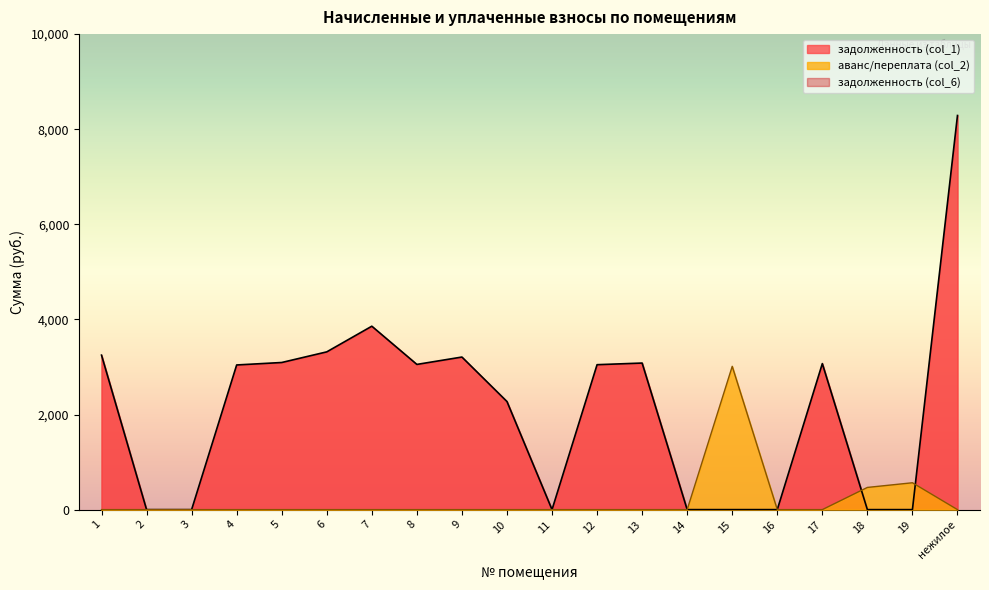

List the labels in order of задолженность (col_1) value, smallest first.

2, 3, 11, 14, 15, 16, 18, 19, 10, 4, 12, 8, 17, 13, 5, 9, 1, 6, 7, нежилое